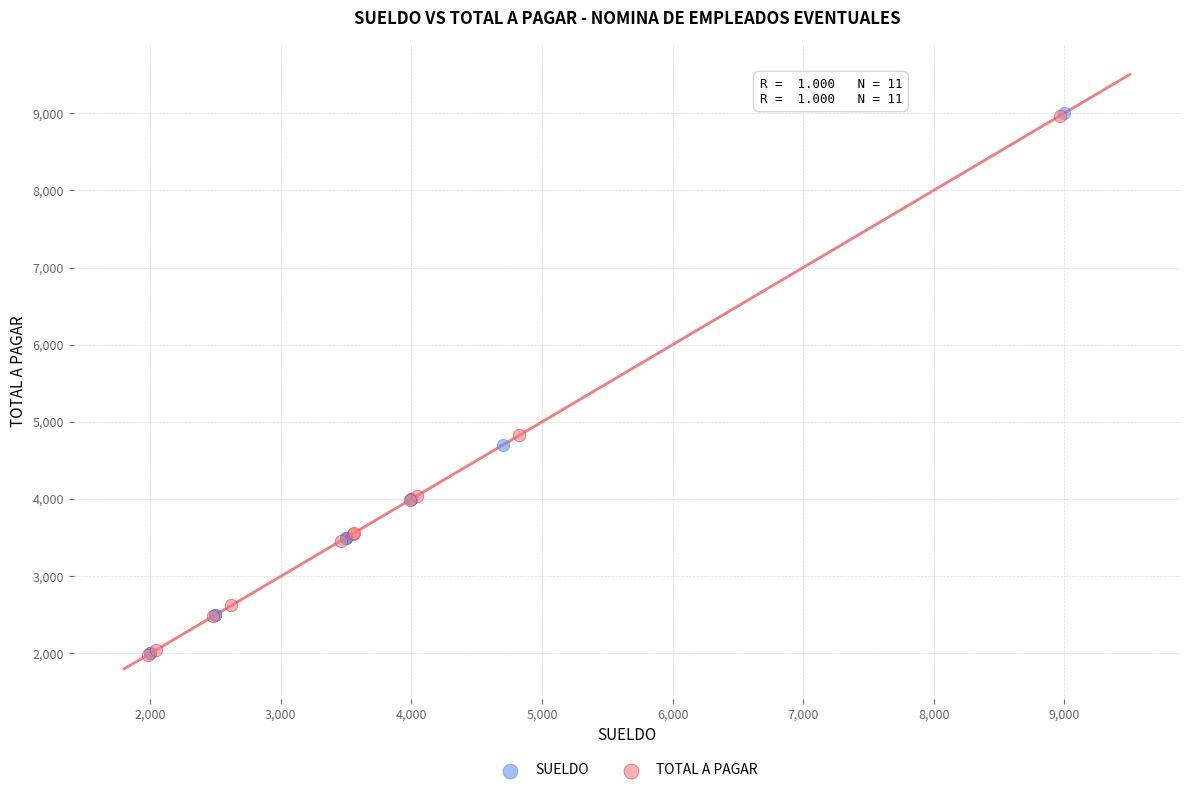

Which series has the widest spread of Y values?

SUELDO